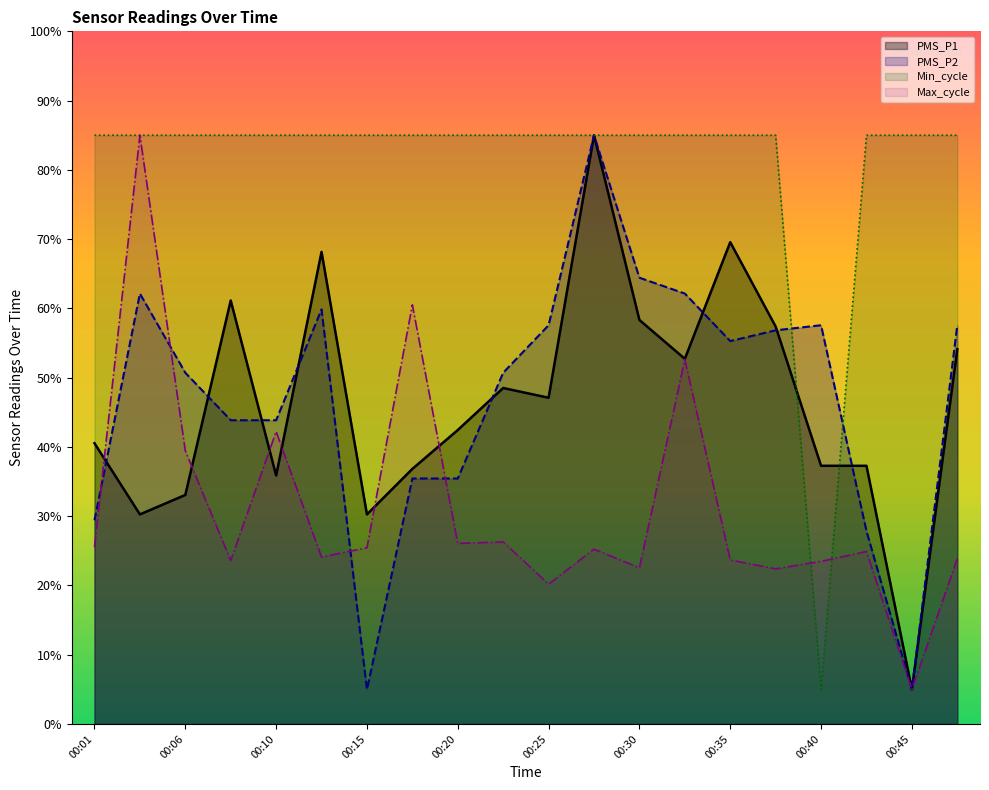

At how many categories does at least one series exceed 32?

20